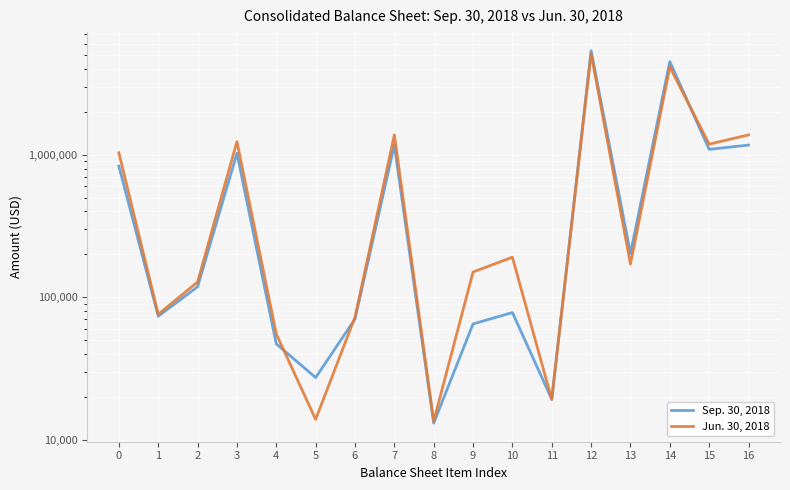

The value of Jun. 30, 2018 at 0 is 1571616. True or false?

False